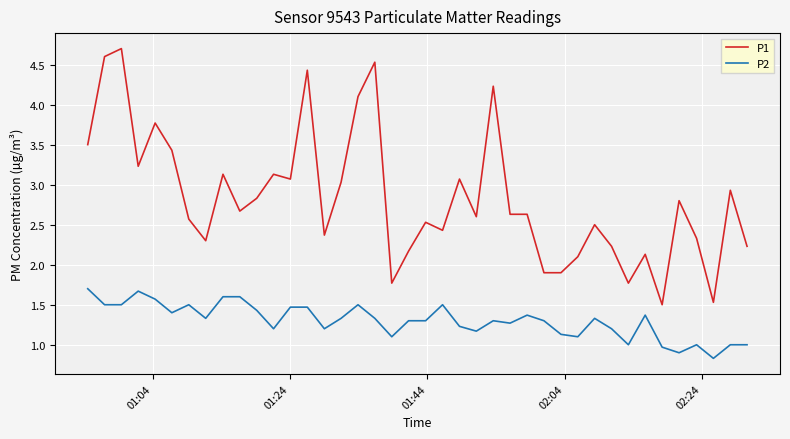

True or false: P1 and P2 intersect in this chart.

False